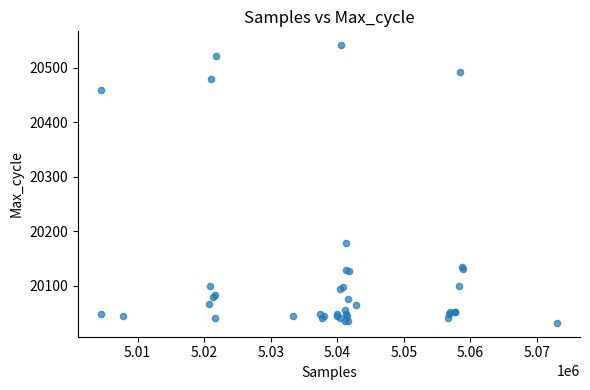

What Y value in the scatter plot is closest to 20286?

20178